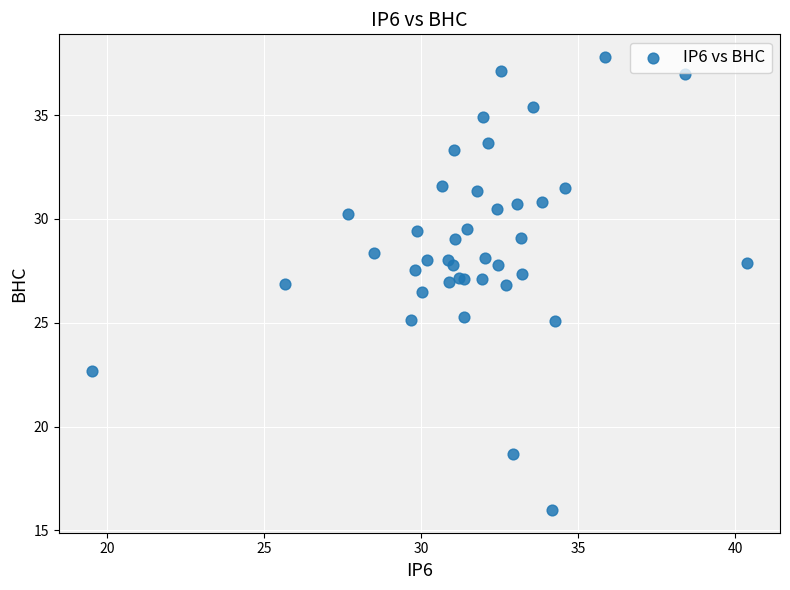

What Y value in the scatter plot is closest to 26?

26.5